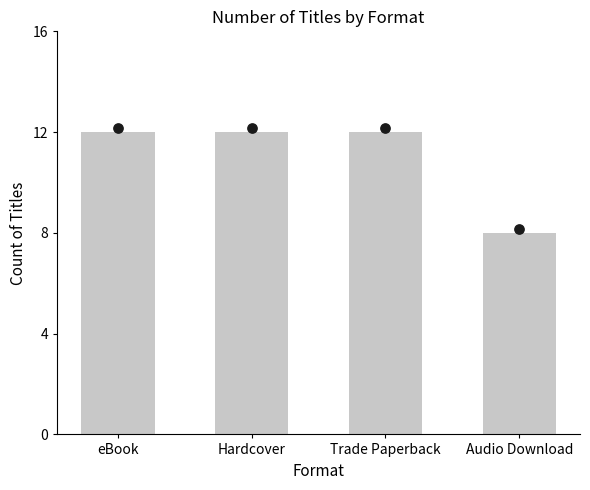

Between eBook and Hardcover, which is larger?

eBook